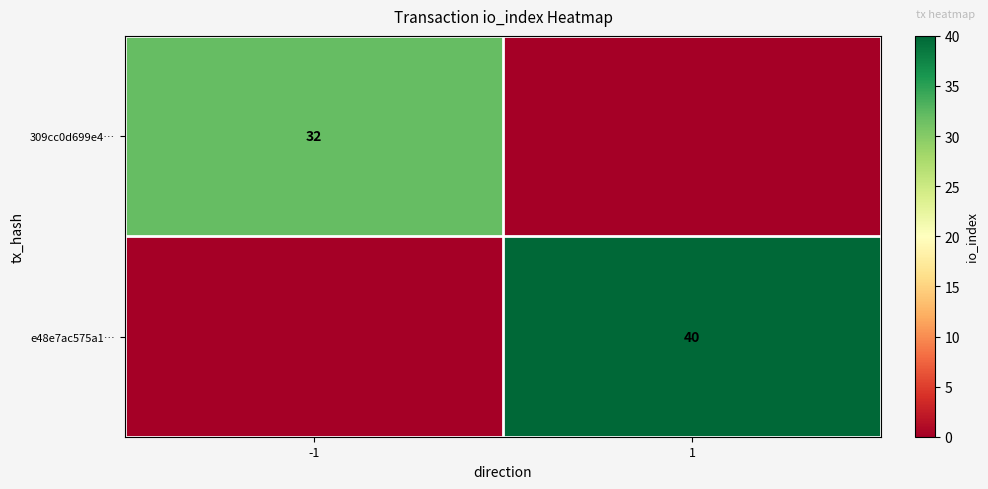

Which has a higher value, -1 or 1?

-1